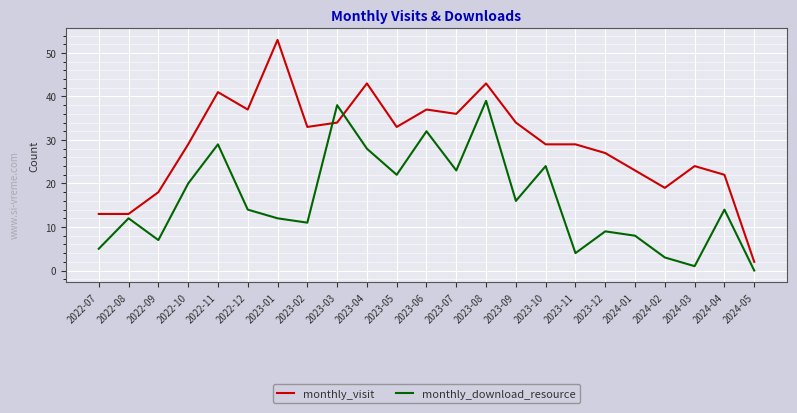

Where do monthly_download_resource and monthly_visit first cross each other?

2023-02 and 2023-03